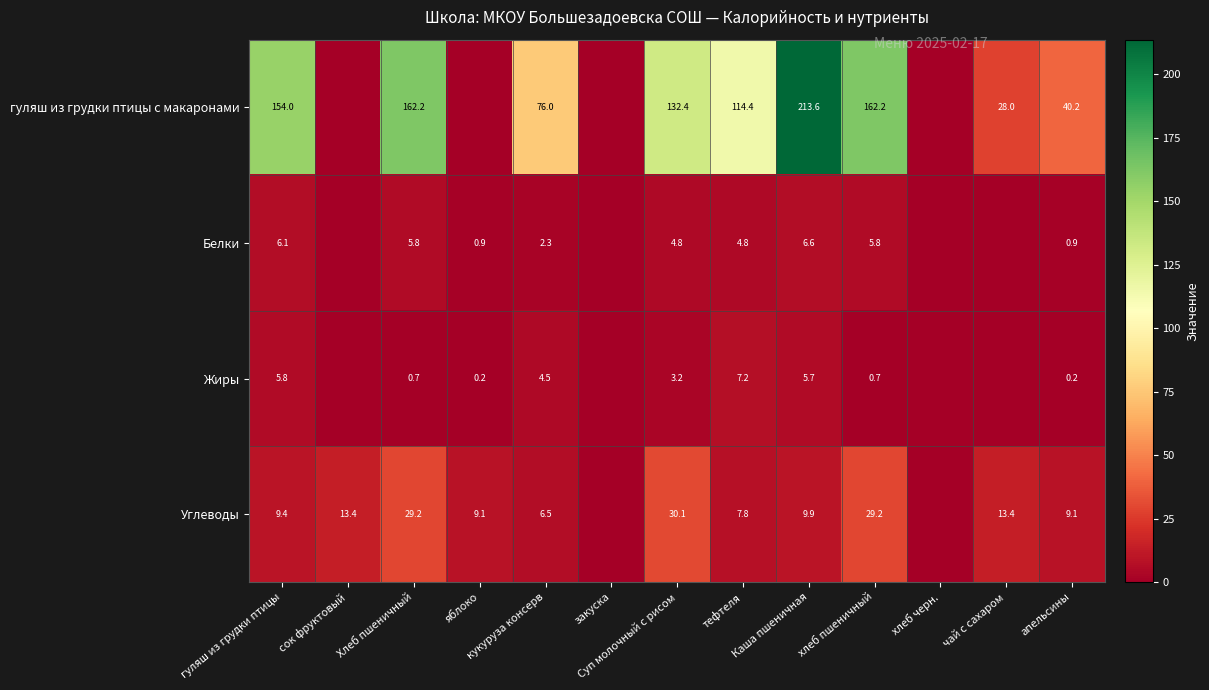

Is it true that гуляш из грудки птицы с макаронами equals 76.0 at кукуруза консерв?

True